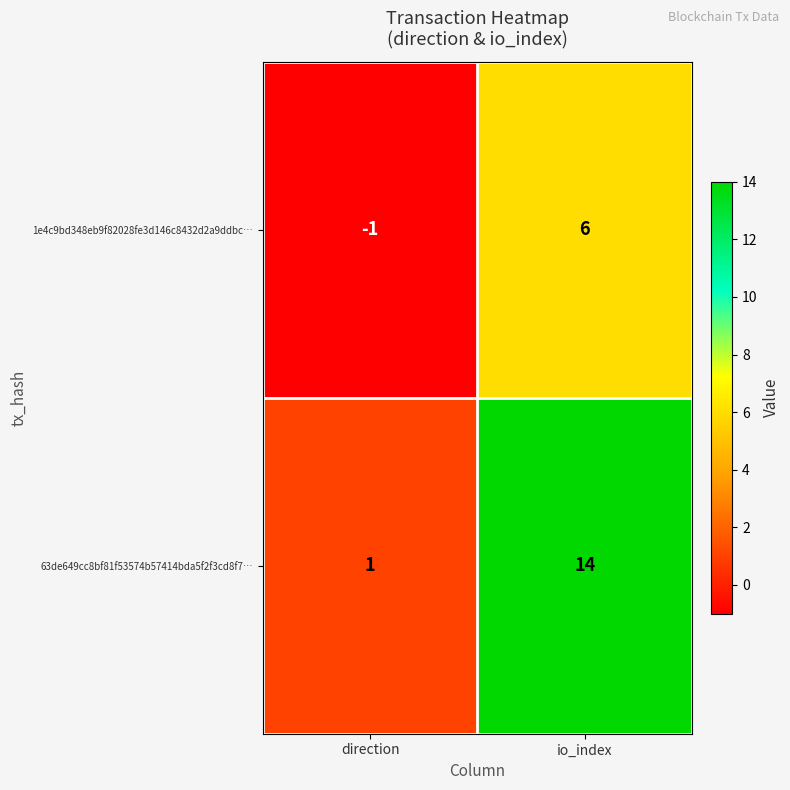

What is the average value of the 63de649cc8bf81f53574b57414bda5f2f3cd8f7… series?

8